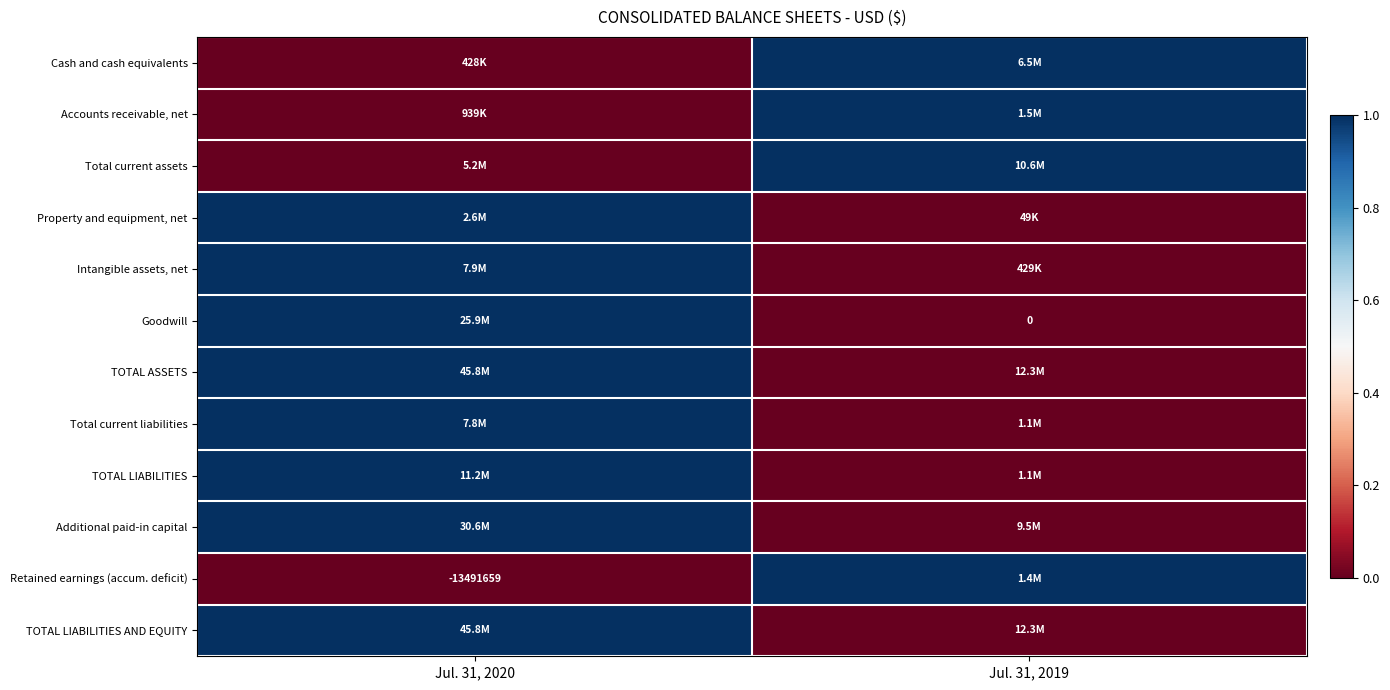

List the series in order of their peak value, highest first.

Cash and cash equivalents, Accounts receivable, net, Total current assets, Property and equipment, net, Intangible assets, net, Goodwill, TOTAL ASSETS, Total current liabilities, TOTAL LIABILITIES, Additional paid-in capital, Retained earnings (accum. deficit), TOTAL LIABILITIES AND EQUITY